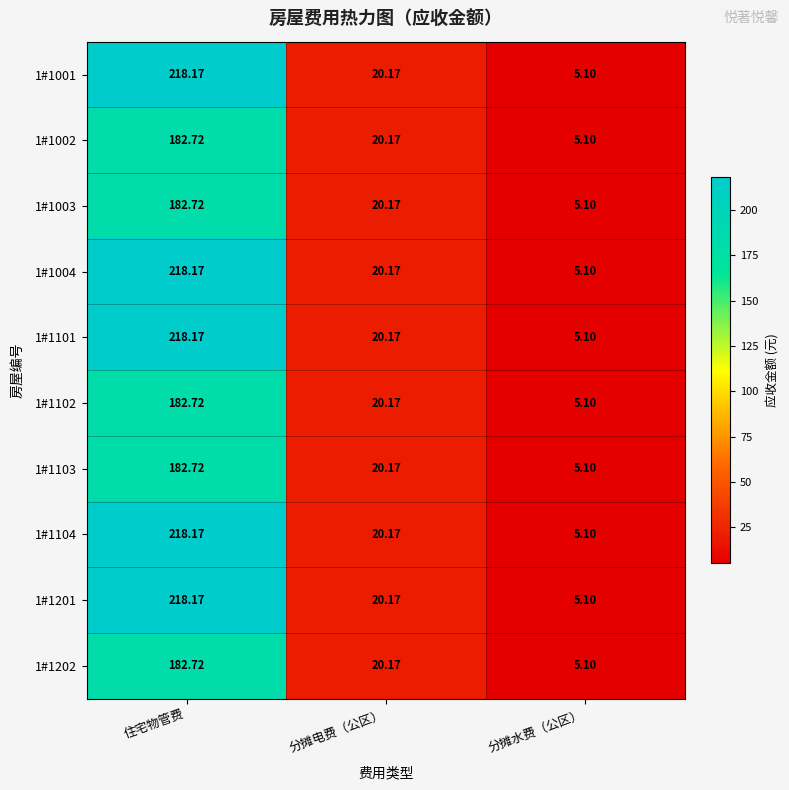

Which label corresponds to the smallest value in the chart?

分摊水费（公区）